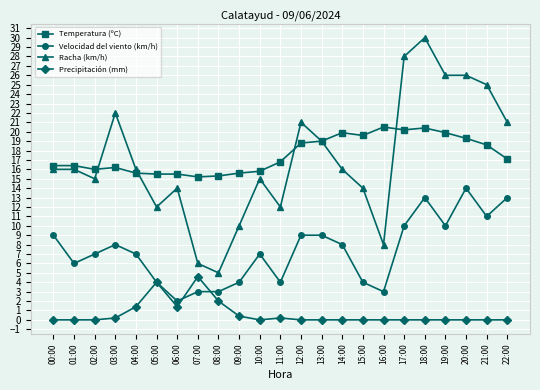

Where is the first local minimum for Velocidad del viento (km/h)?

01:00